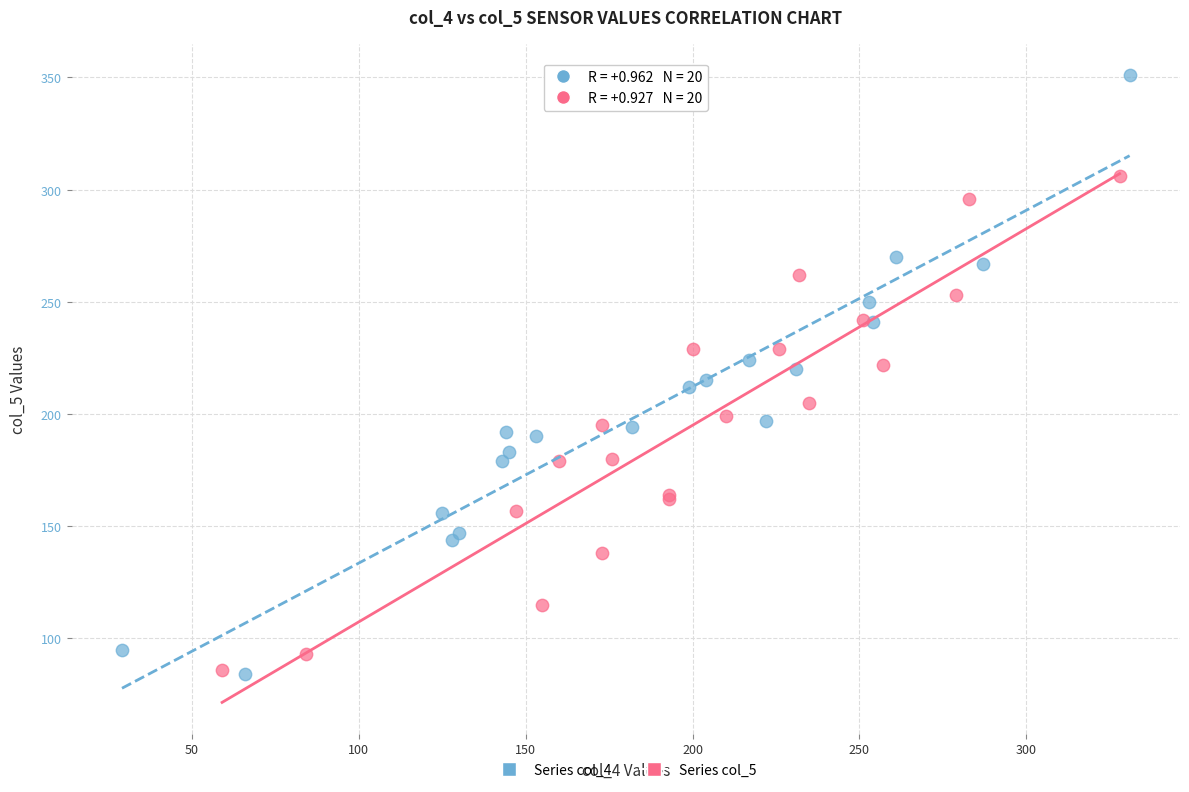

Which series contains the highest Y value?

Series col_4